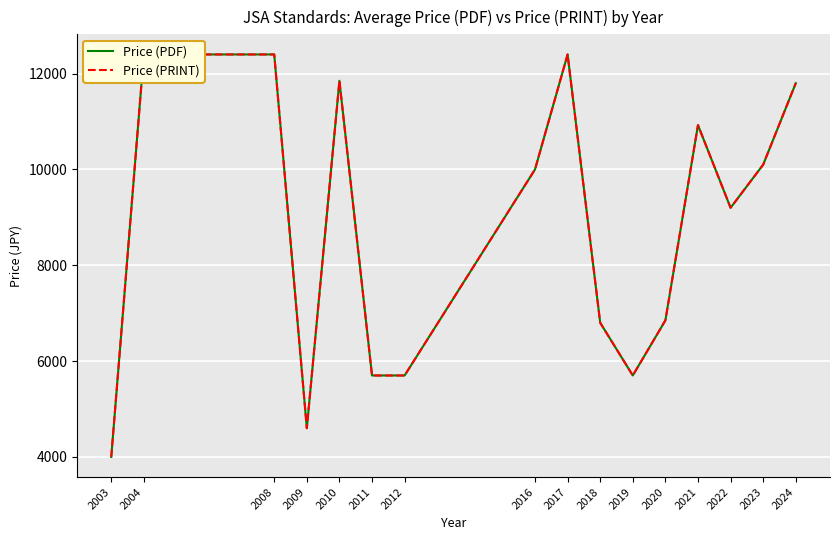

How many values in the Price (PRINT) series exceed 10000?

7